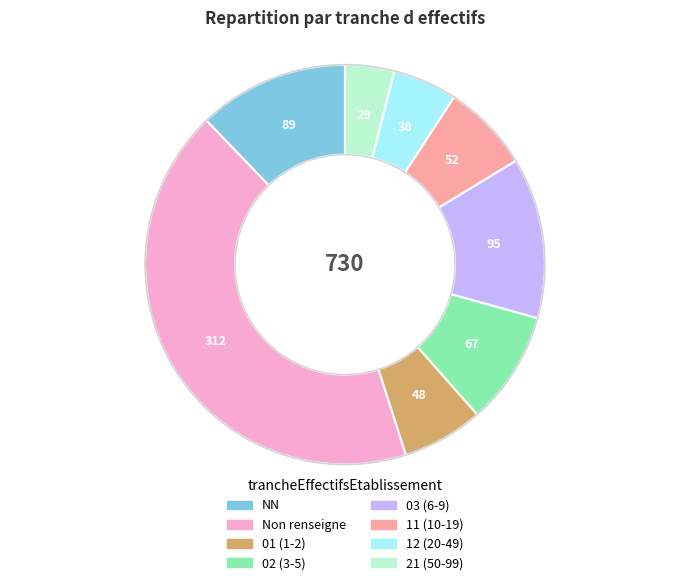

Does any single category account for the majority?

No